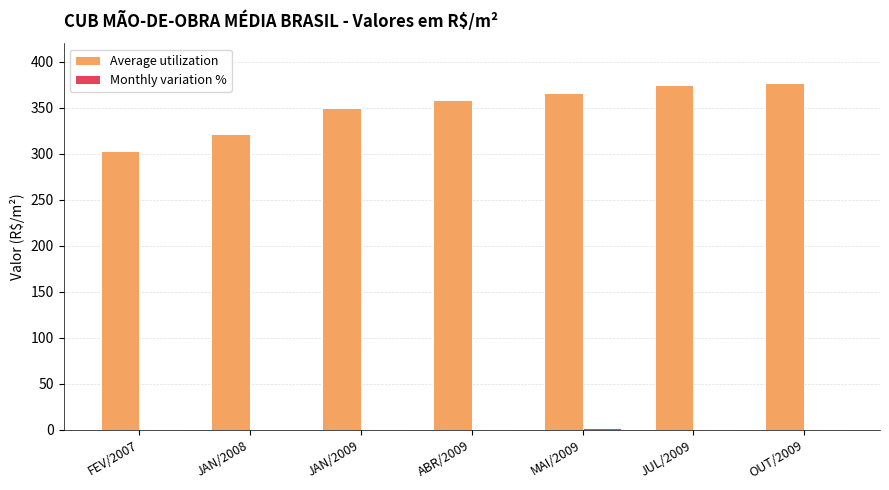

Where is Average utilization nearest to the value 339?

JAN/2009